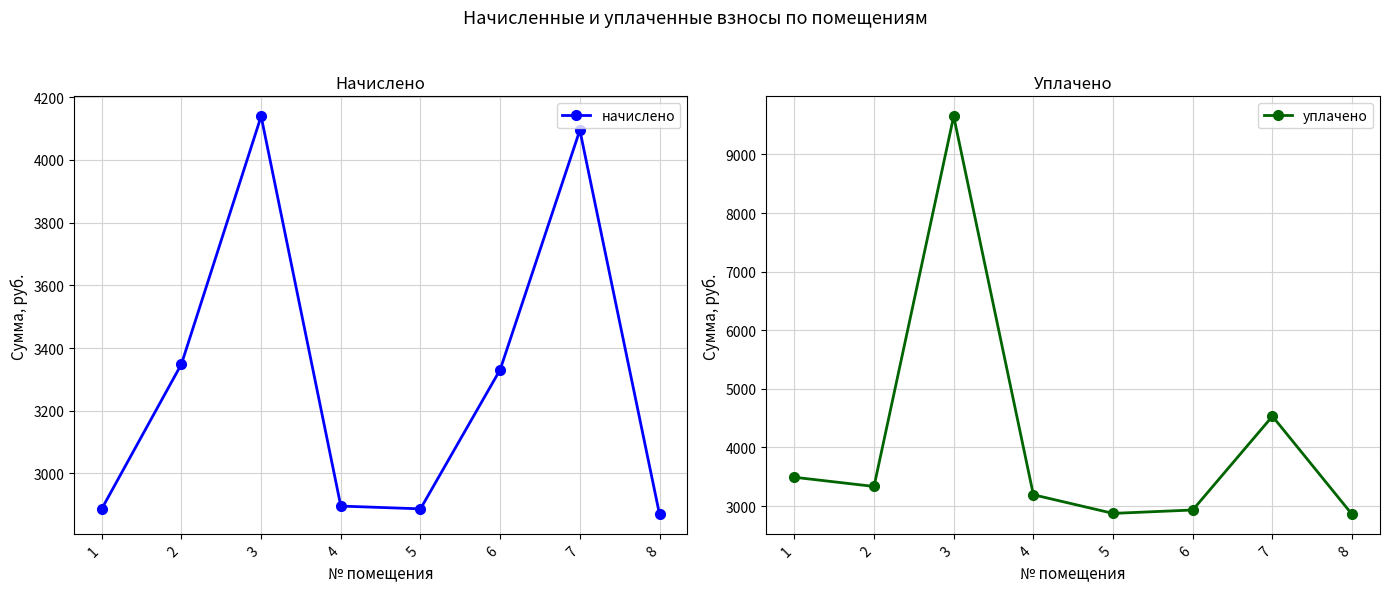

Which series has the widest spread of values?

уплачено